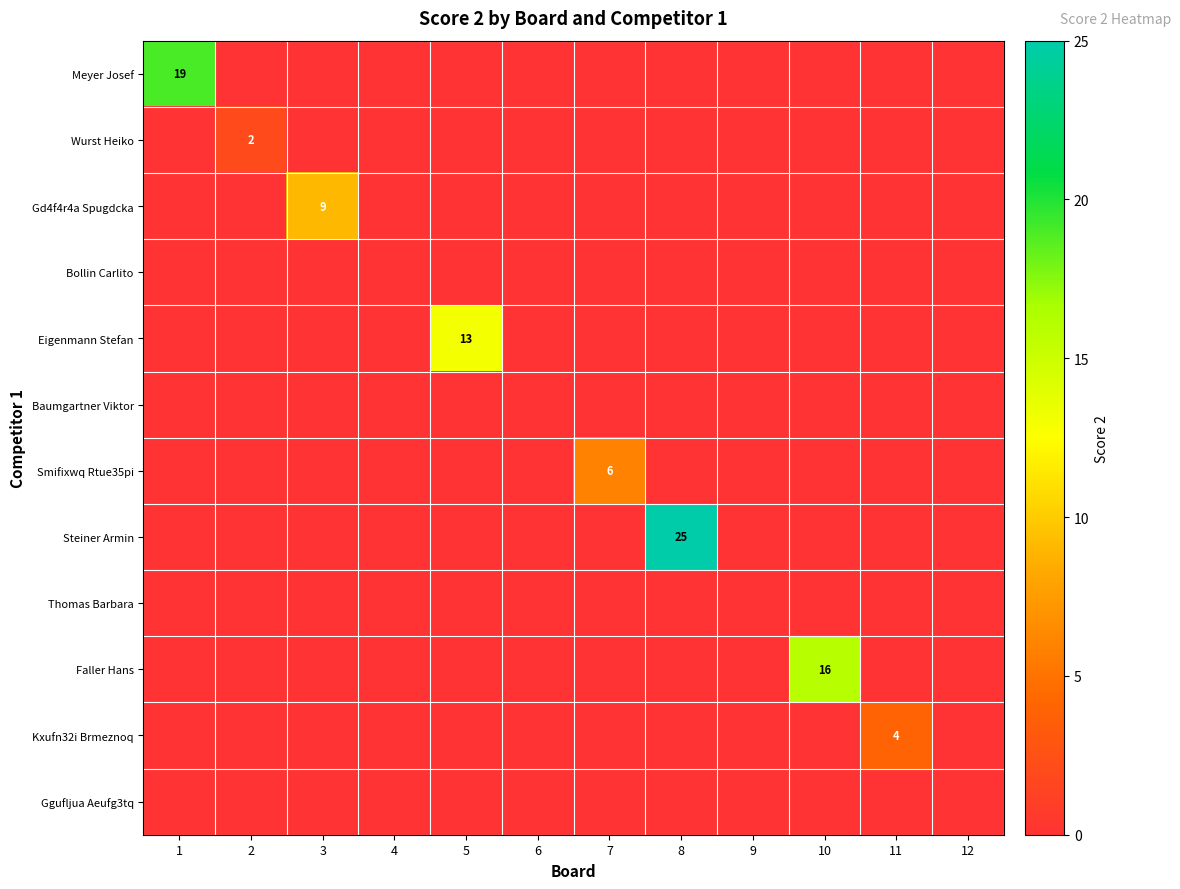

At which label is Ggufljua Aeufg3tq closest to 0?

1